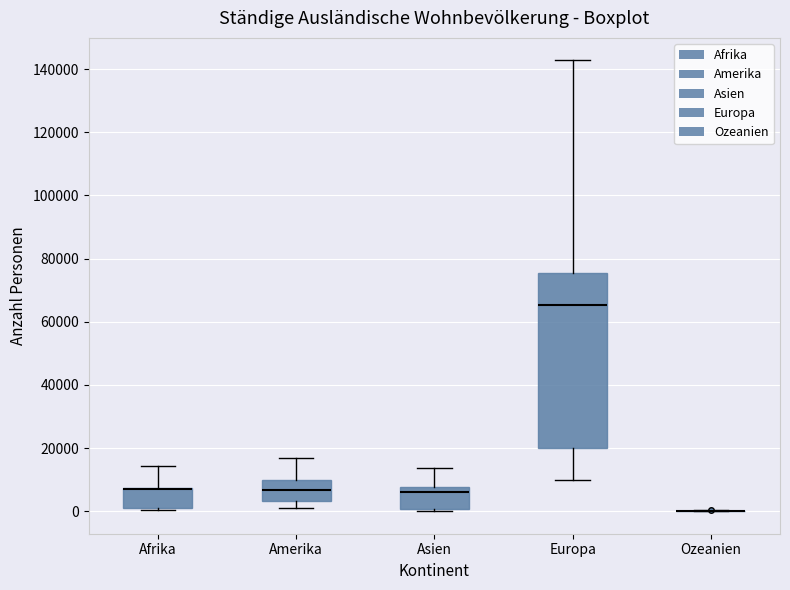

Which box is the tallest, from its lower edge to its upper edge?

Europa